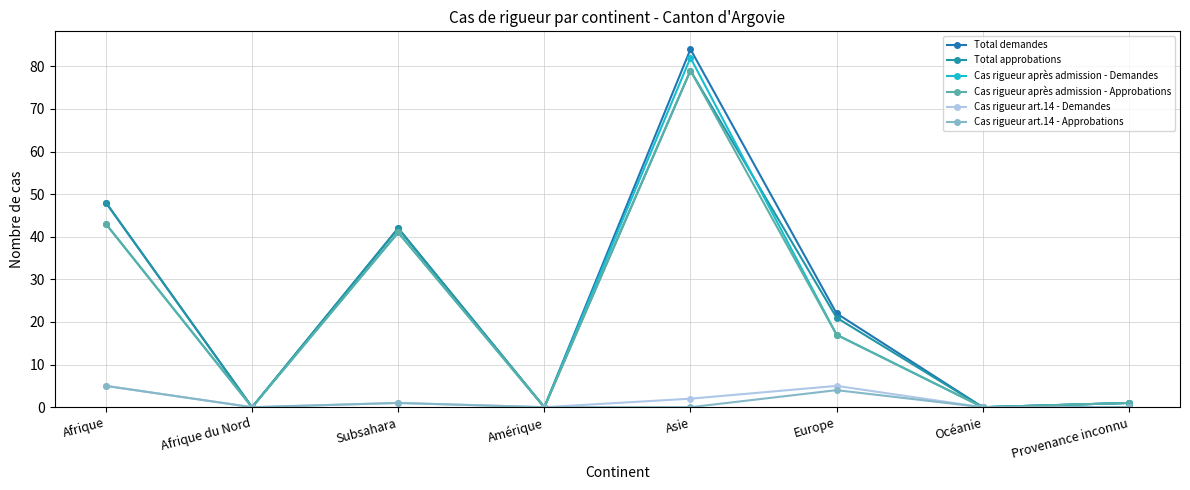

How many values in the Cas rigueur après admission - Demandes series are below 17?

4